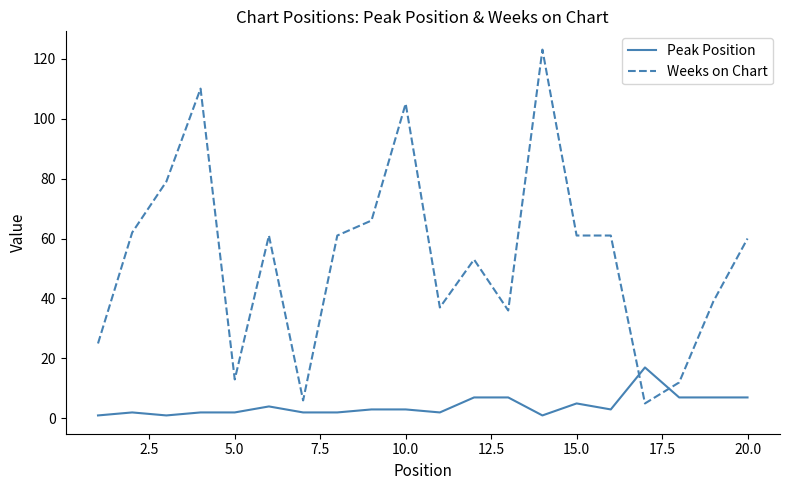

Which series has the largest total across all categories?

Weeks on Chart